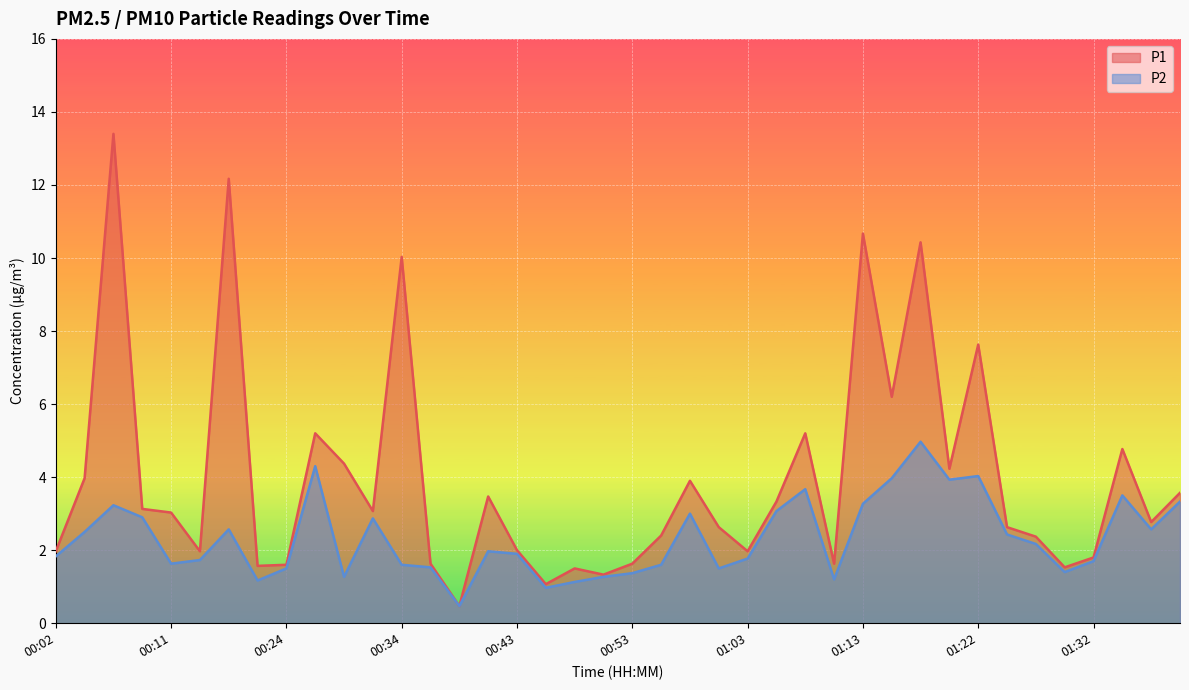

What is the minimum value for P1?

0.5